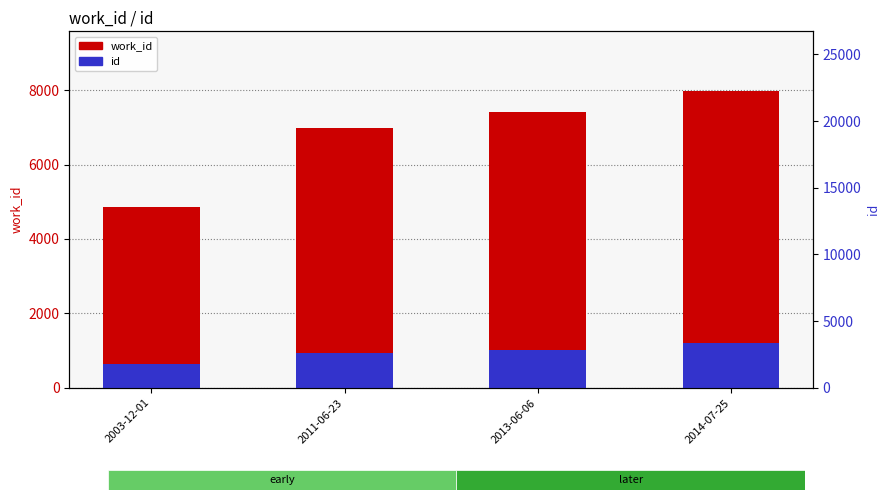

True or false: id has a value of 530.7 at 2013-06-06.

False